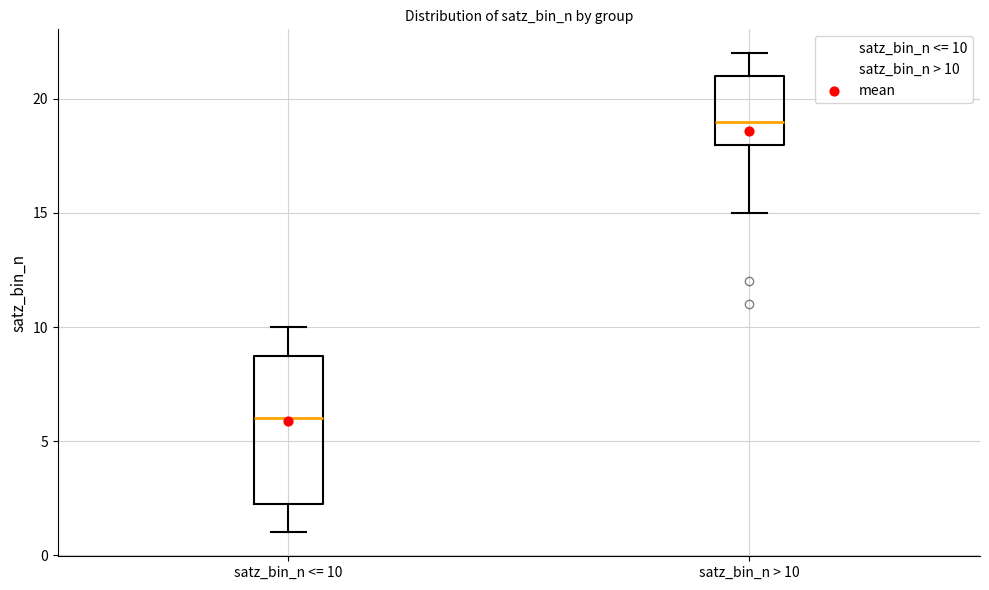

Reading left to right, read every box against the y-axis: the position of its median line, the range the box covers, and the ends of its whiskers. The values are not printed on the chart, so give them approximately, as read against the axis.

satz_bin_n <= 10: median 6.0, box 2.5 to 9.0, whiskers 1.0 to 10.0
satz_bin_n > 10: median 19.0, box 18.0 to 21.0, whiskers 15.0 to 22.0